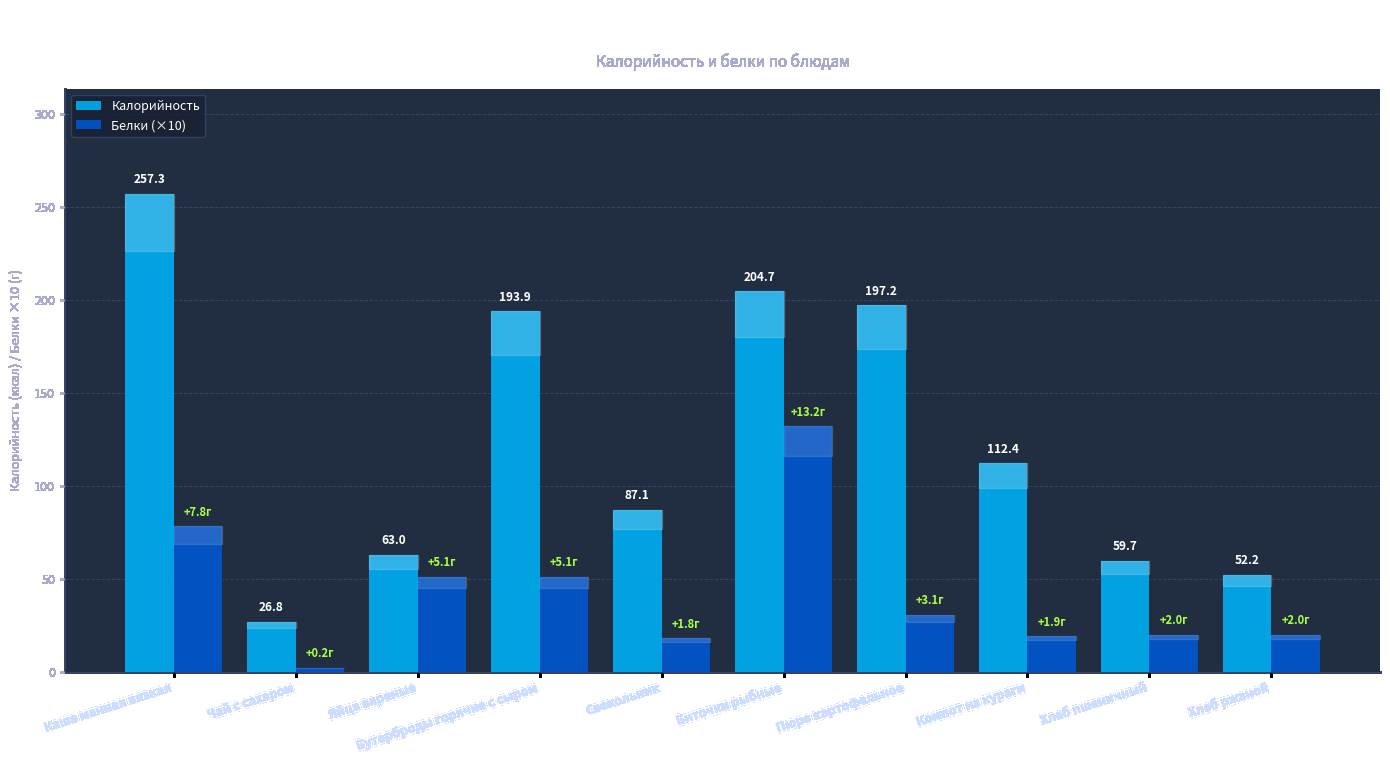

What is the smallest value displayed?

2.0